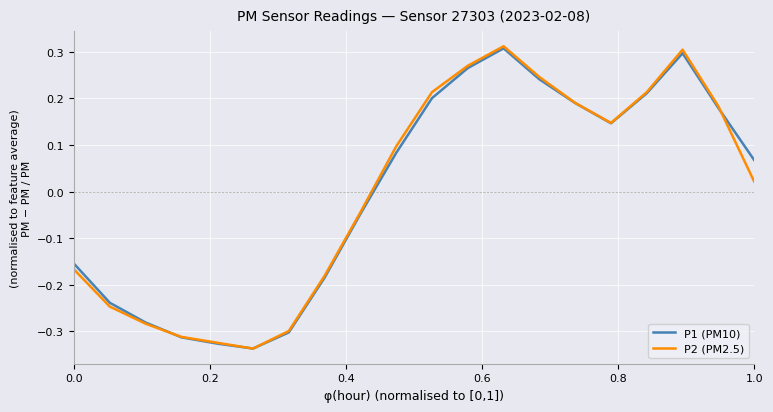

Which series has the widest spread of values?

P2 (PM2.5)